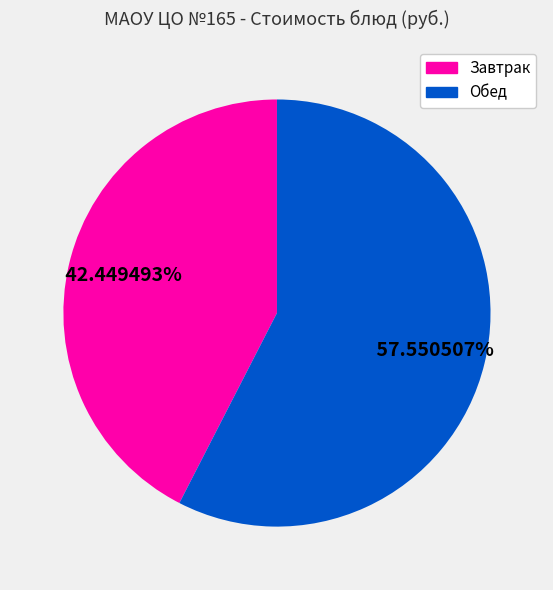

Which has a higher value, Обед or Завтрак?

Обед